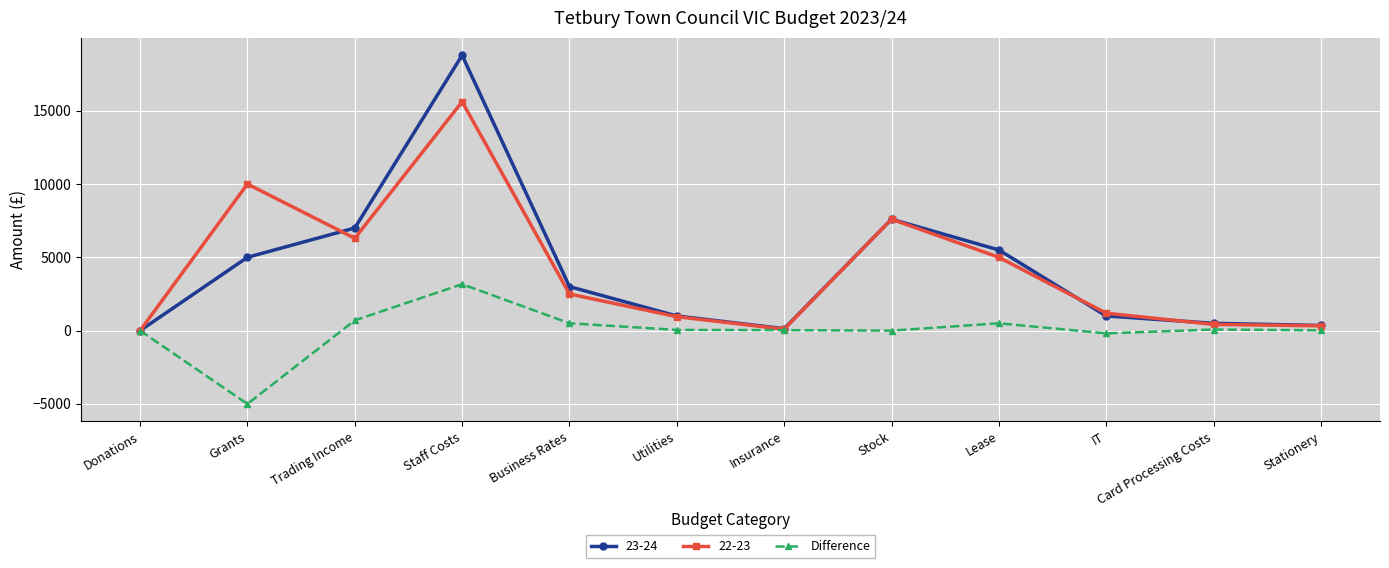

At which label does 23-24 reach its peak?

Staff Costs